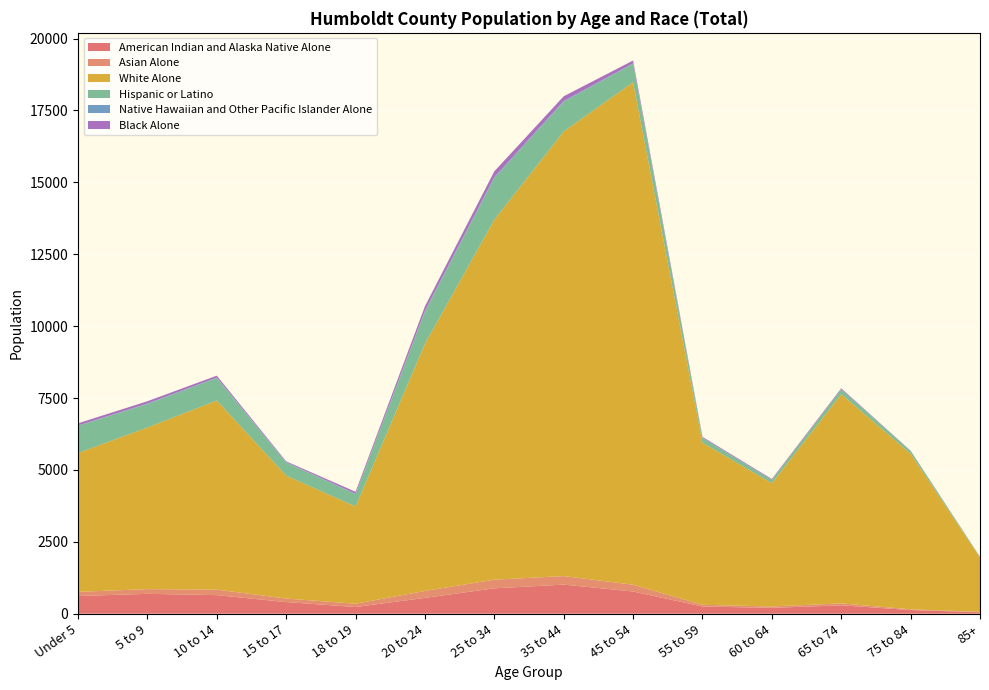

Reading left to right, list all the values displayed in this chart.

American Indian and Alaska Native Alone: 614	691	645	404	232	550	882	1011	772	250	202	292	127	50
Asian Alone: 145	163	191	123	115	241	301	296	235	60	50	66	25	11
White Alone: 4829	5620	6577	4274	3381	8597	12519	15463	17472	5637	4284	7277	5409	1891
Hispanic or Latino: 945	817	783	451	429	1115	1442	1031	641	161	114	164	95	22
Native Hawaiian and Other Pacific Islander Alone: 11	18	16	16	14	33	39	28	19	10	4	7	4	0
Black Alone: 76	79	65	29	68	154	199	163	97	31	29	32	9	4